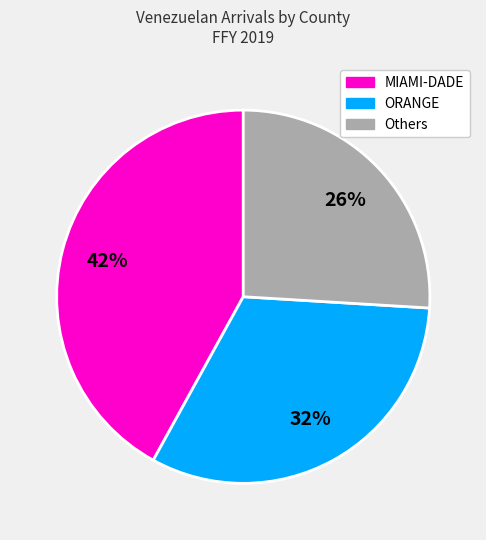

Is there a majority slice in this chart?

No